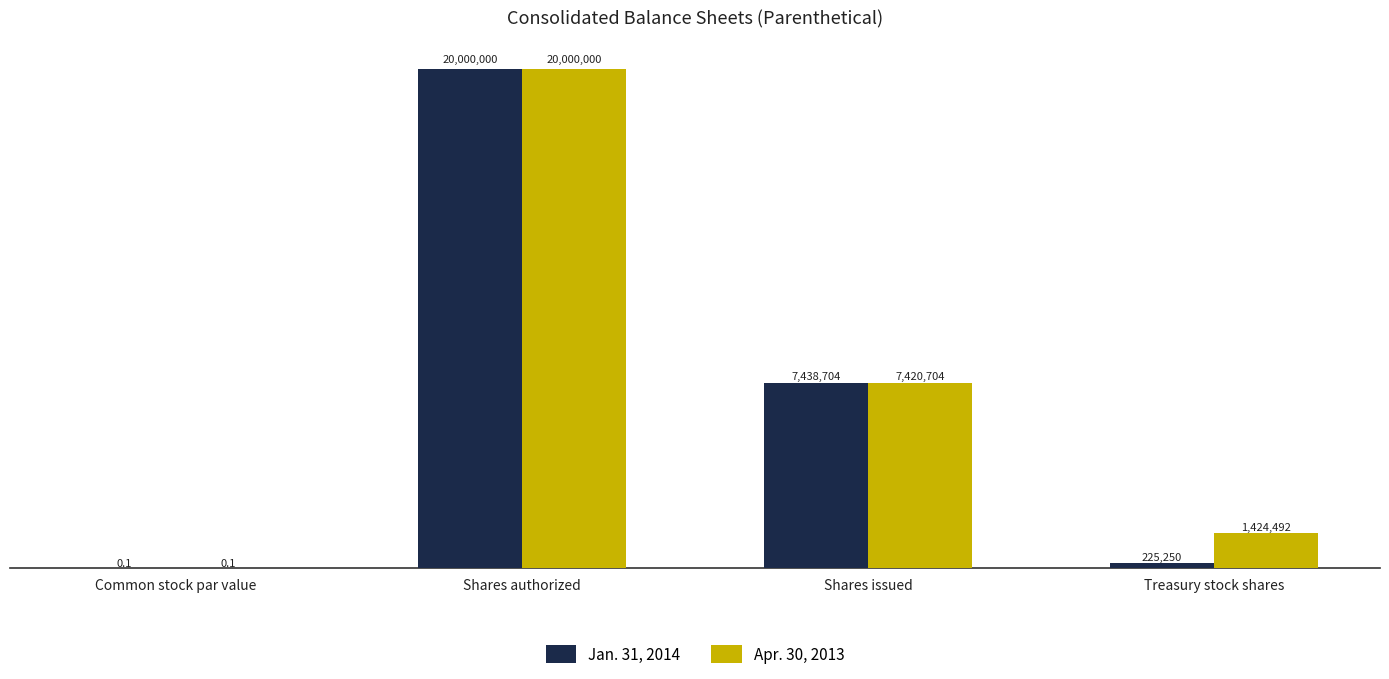

What are all the series names shown in the legend?

Jan. 31, 2014, Apr. 30, 2013